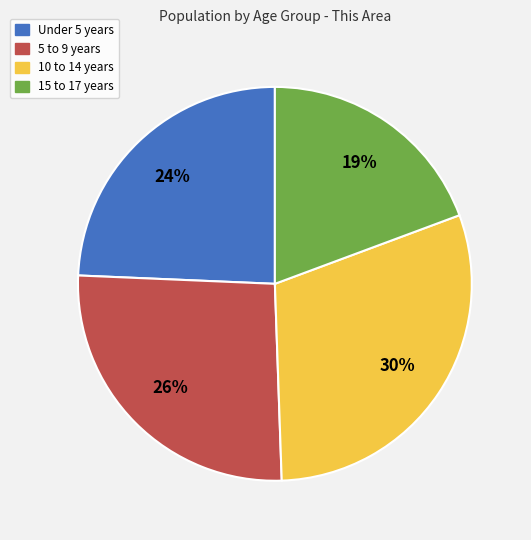

What percentage is the 5 to 9 years slice, to the nearest percent?

26%